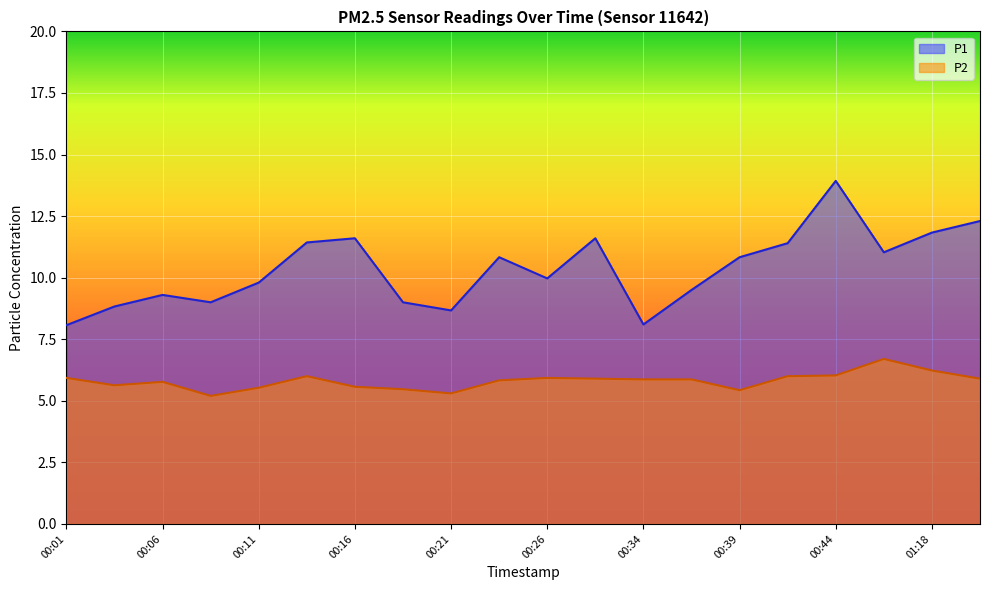

Is the value of P1 at 00:42 greater than the value of P2 at 00:18?

Yes